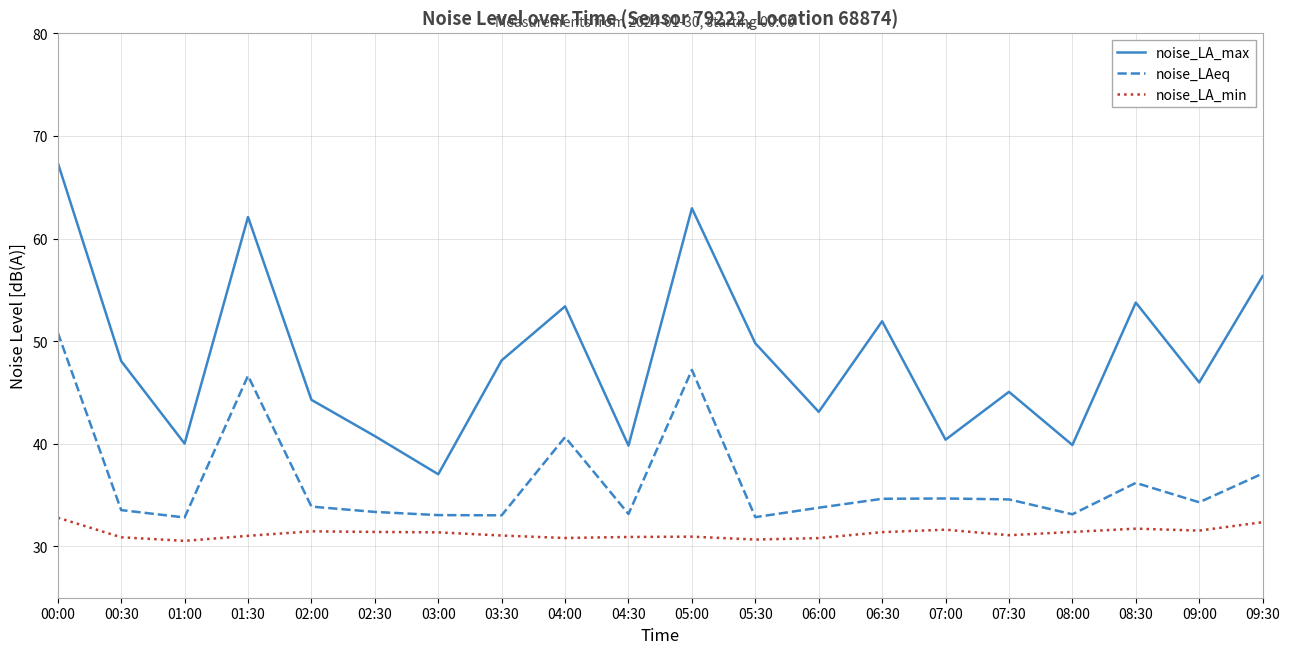

Rank the series at 01:30 from lowest to highest value.

noise_LA_min, noise_LAeq, noise_LA_max